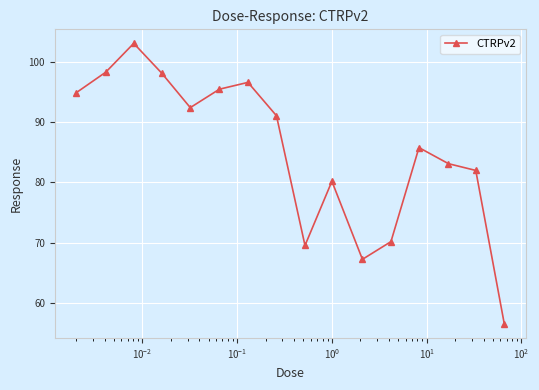

What is the value of the 15th point from the left?

82.0